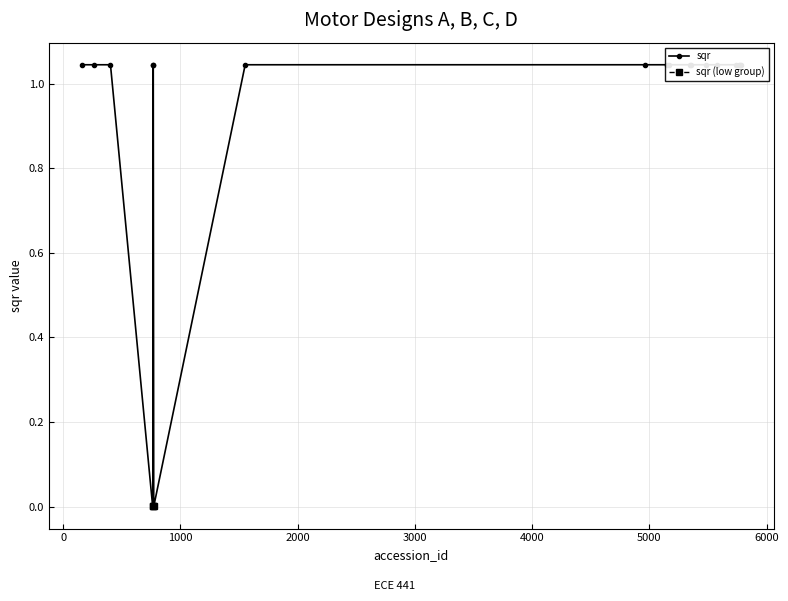

Which label corresponds to the smallest value in the chart?

763